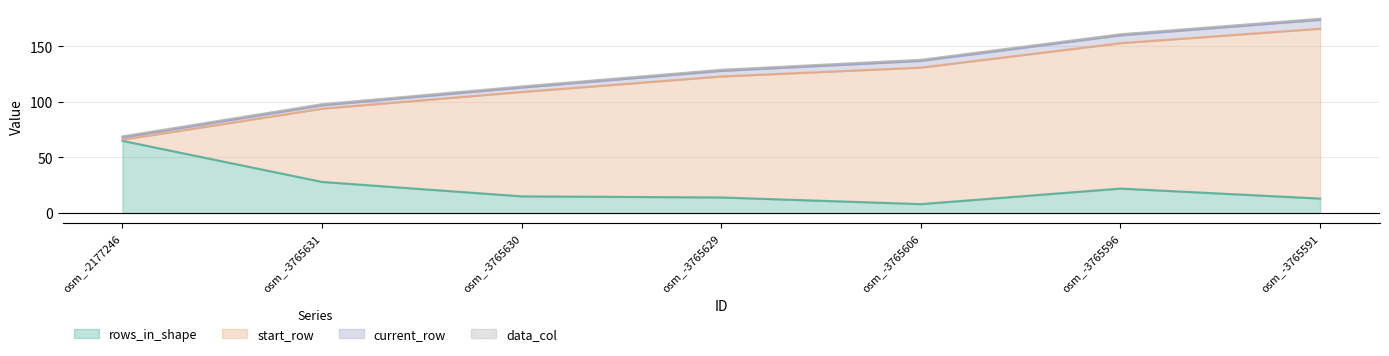

At which label does rows_in_shape reach its minimum?

osm_-3765606